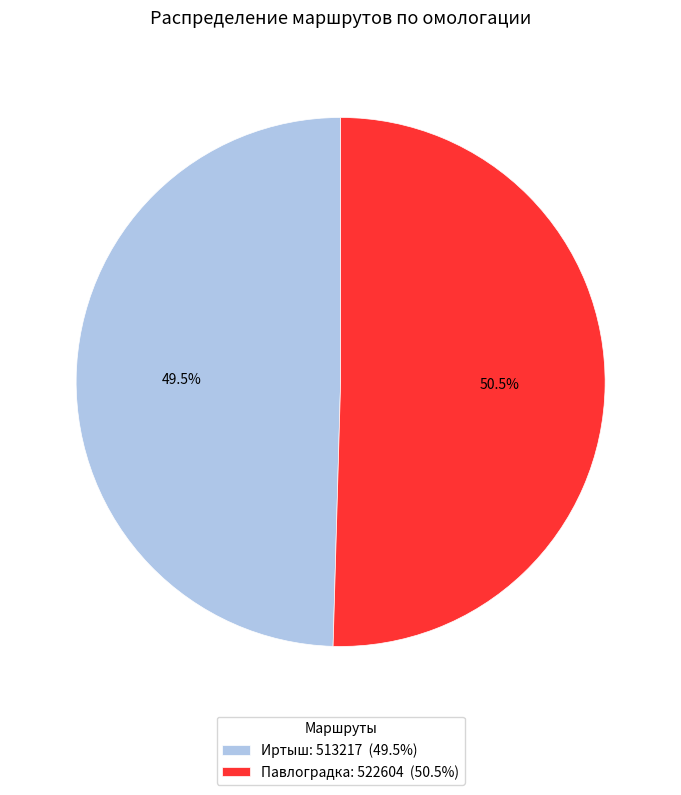

The Павлоградка slice represents 45% of the pie. True or false?

False